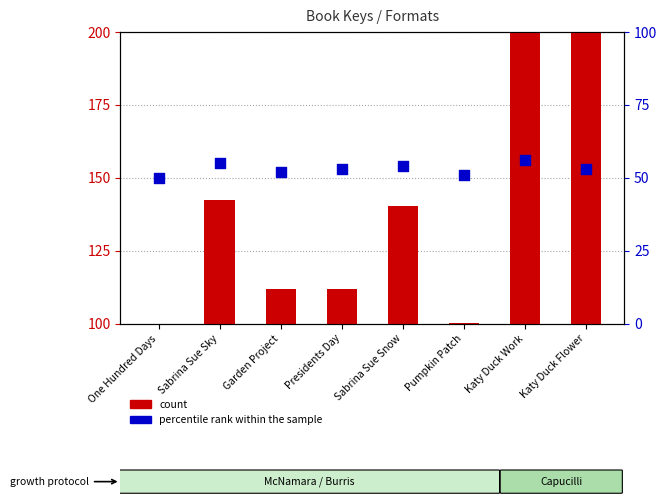

What are all the series names shown in the legend?

count, percentile rank within the sample